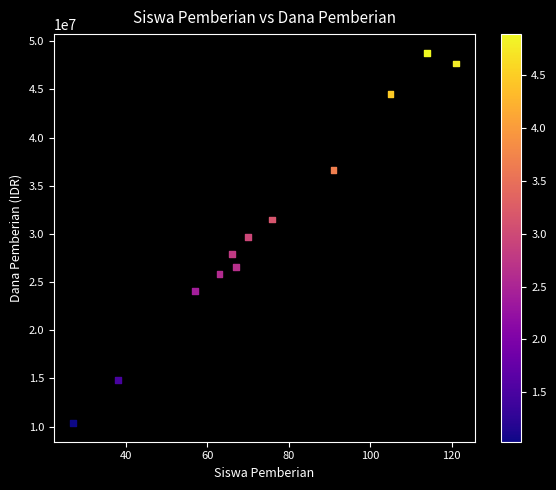

What is the range of X values (max minus min)?

94